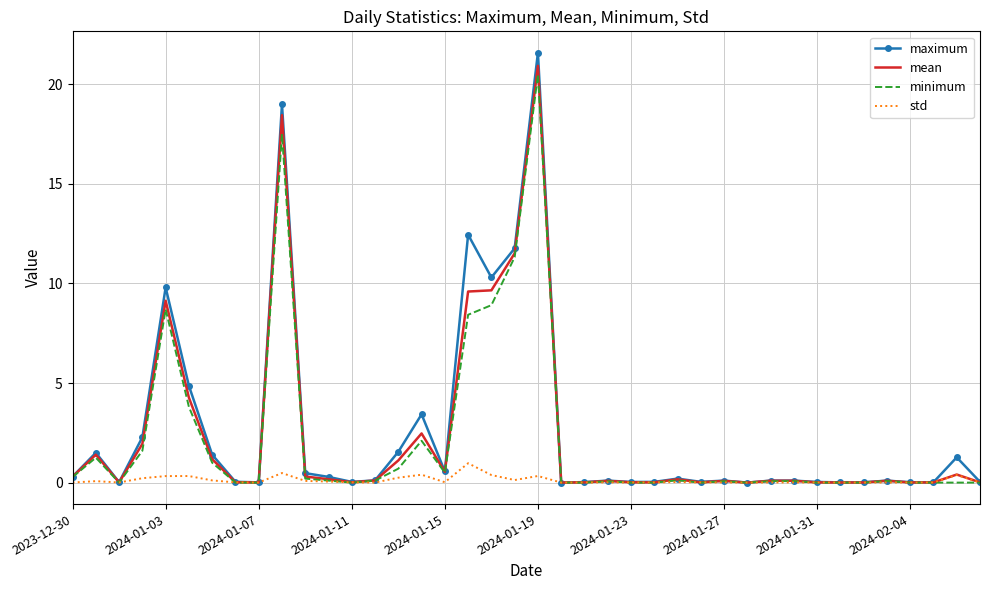

What is the maximum value for minimum?

20.5